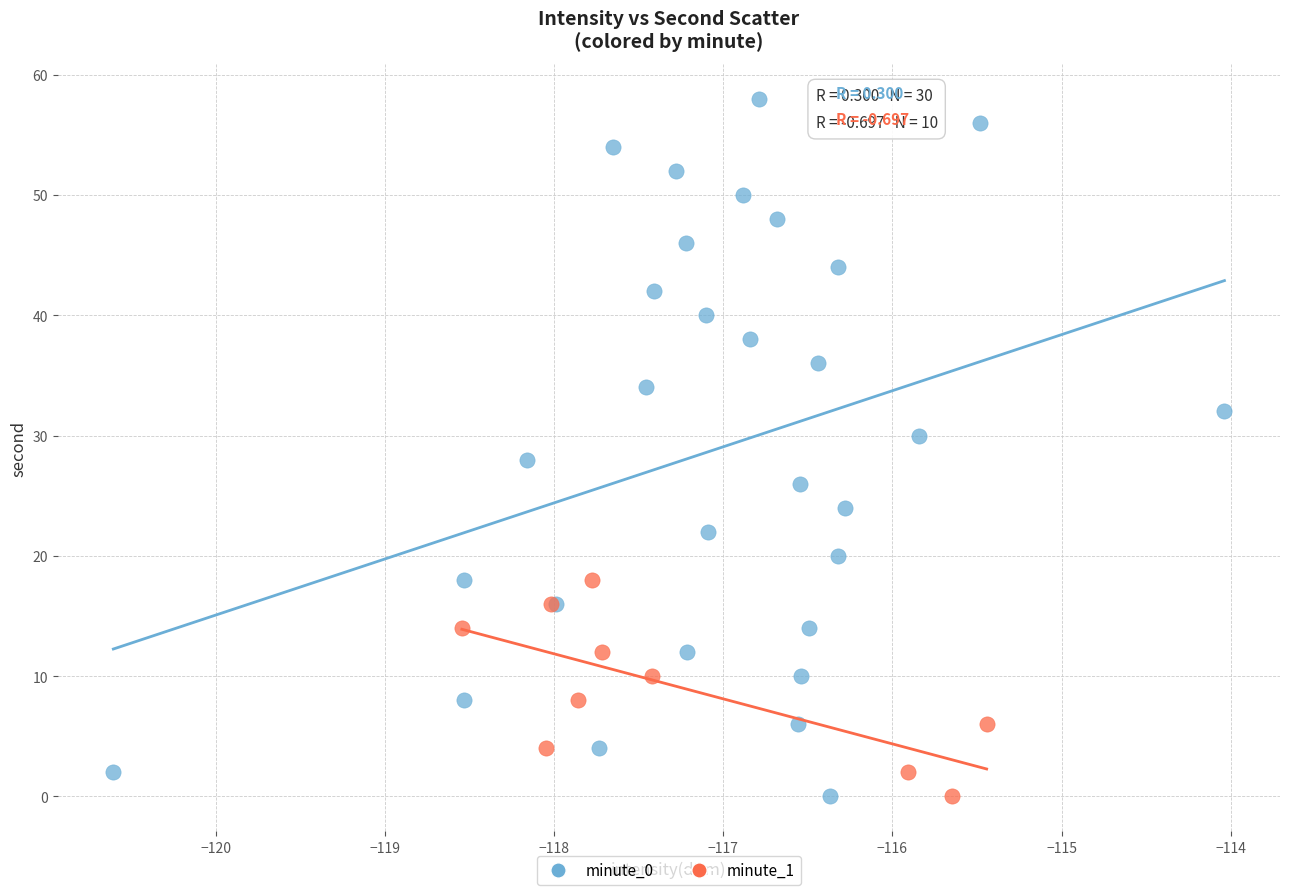

Which series contains the highest Y value?

minute_0